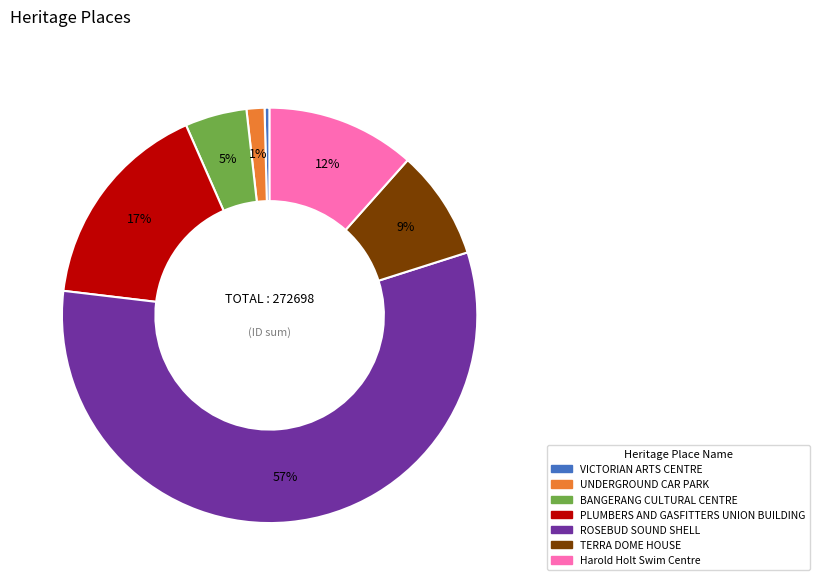

Do VICTORIAN ARTS CENTRE and Harold Holt Swim Centre together represent more than half of the pie?

No